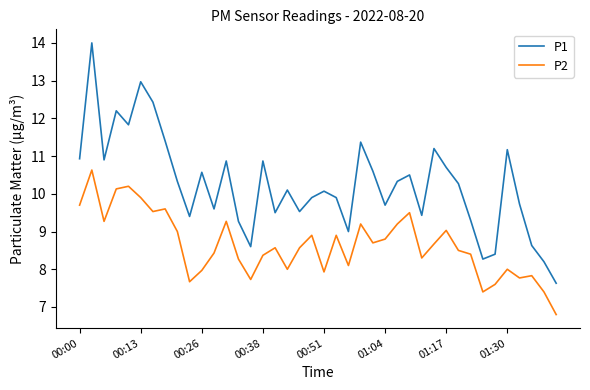

Rank the series by their maximum value, from lowest to highest.

P2, P1